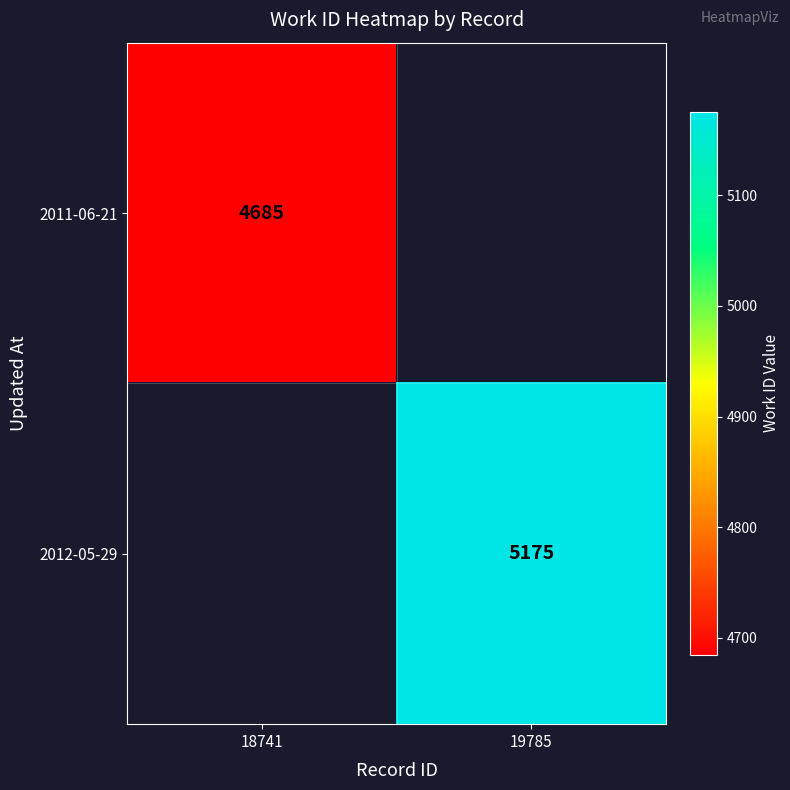

How many series are shown in this chart?

2